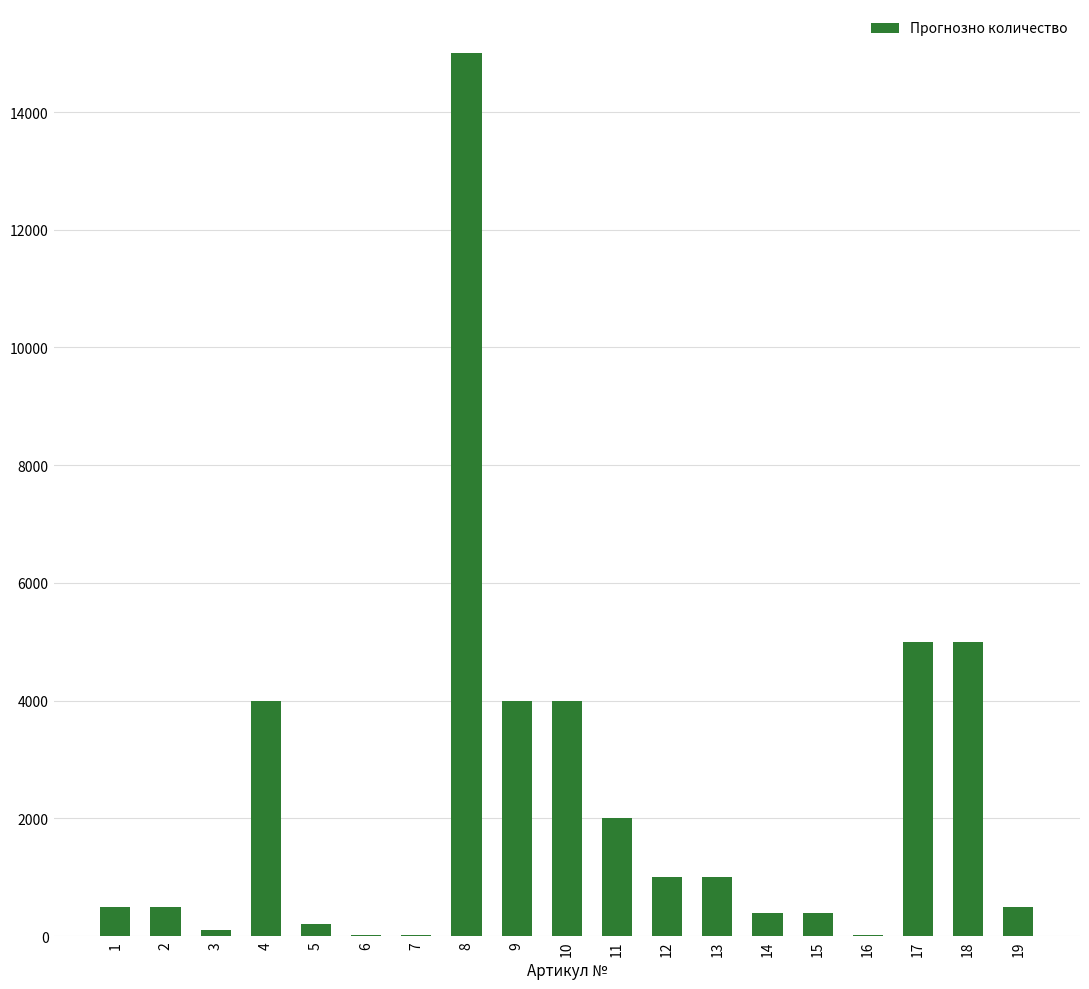

Are the bars grouped side by side (vs. stacked)?

No